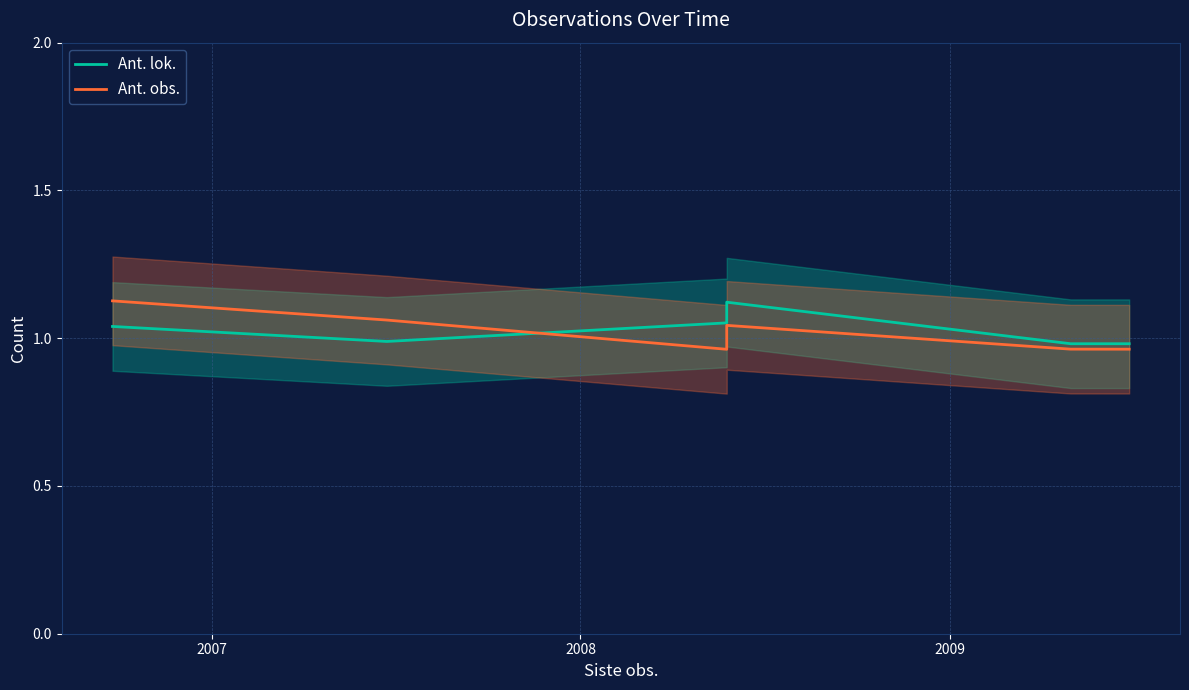

At which label is Ant. lok. closest to 1?

2007